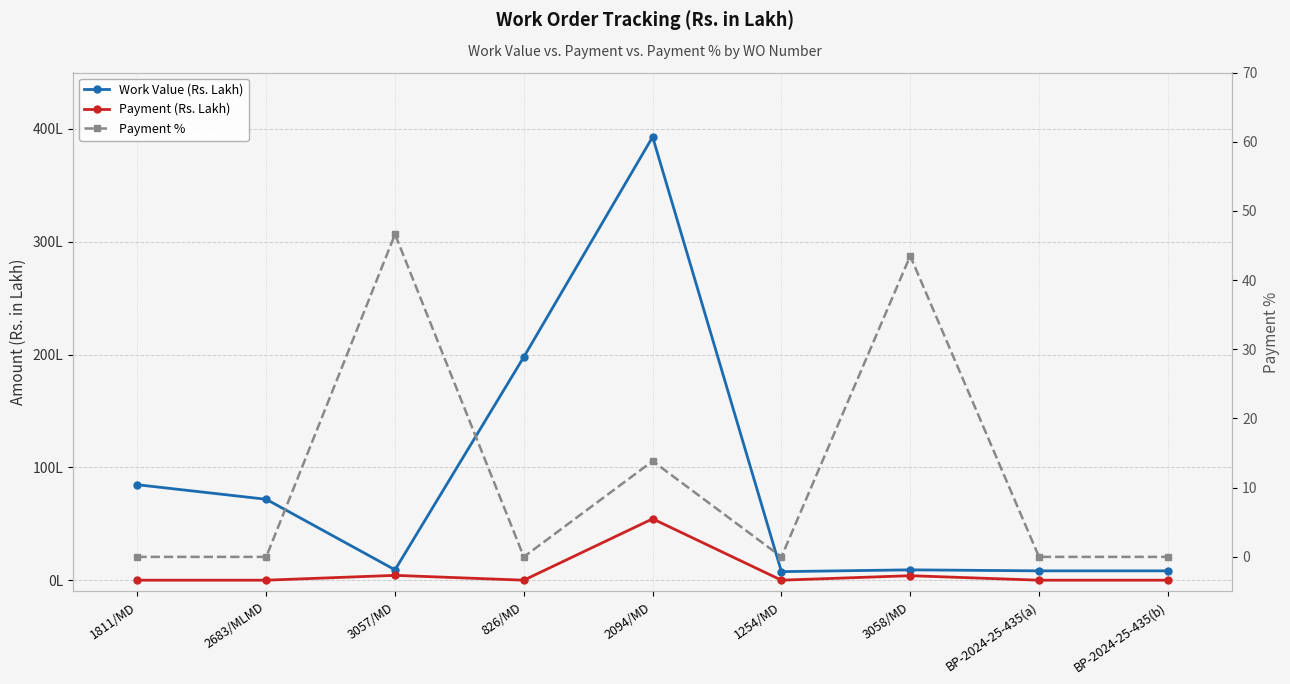

What is the difference between the highest and lowest values at 826/MD?

197.8